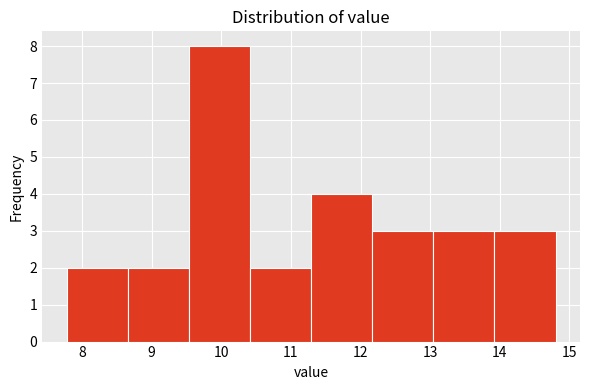

How tall is the bar that spans 10.4 to 11.3 on the x-axis? Neither the bar edges nor the heights are printed on the chart, so give them approximately, as read against the axes.

2